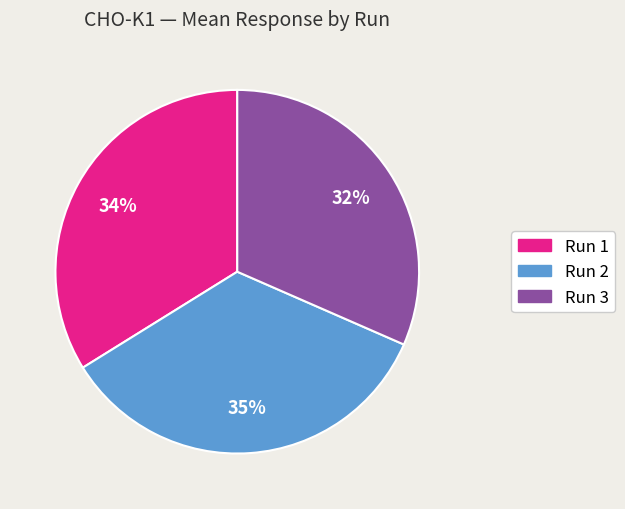

To the nearest percent, what is the average slice percentage?

33%